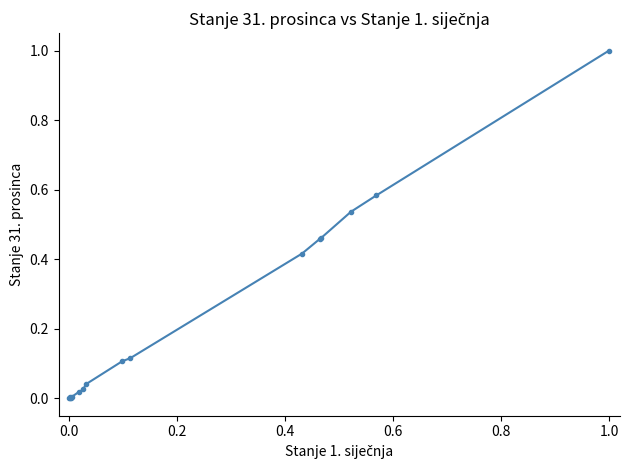

What is the sum of all values?

3.8